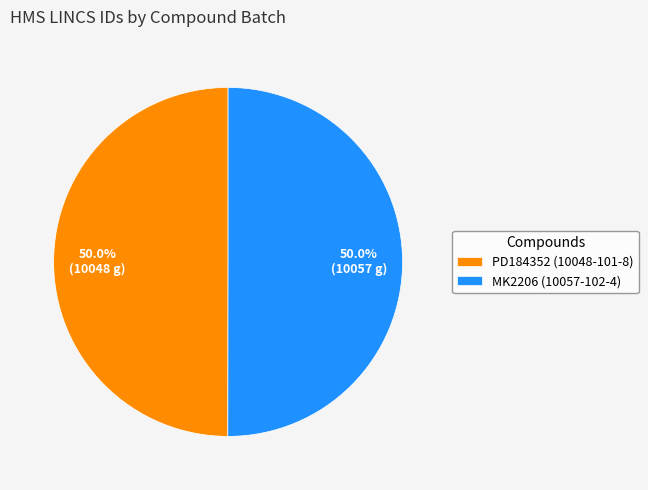

What is the ratio of the value at MK2206 (10057-102-4) to the value at PD184352 (10048-101-8)?

1.0